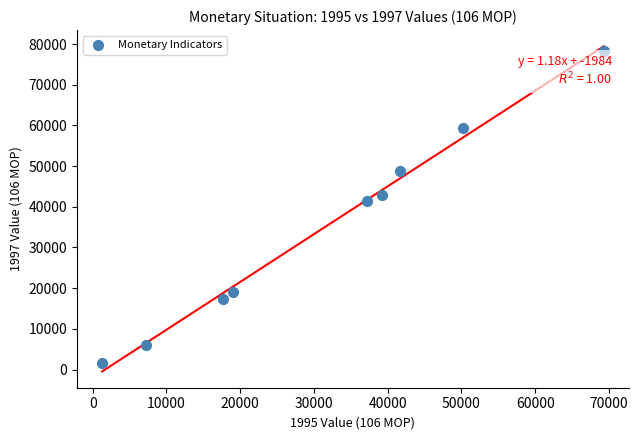

What is the average X value?

31437.6